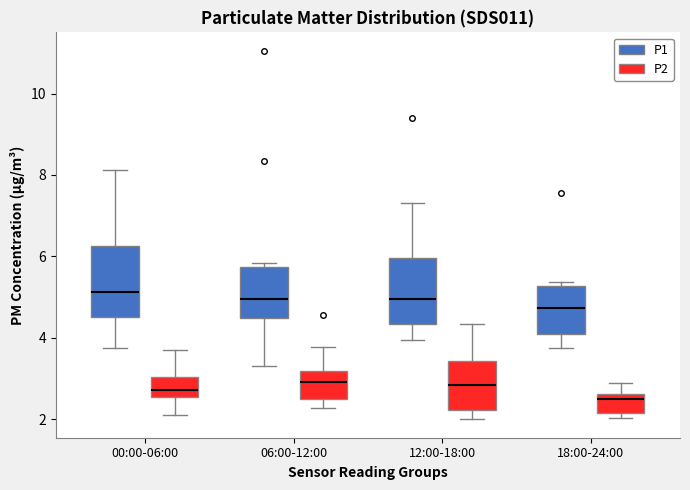

Where does the median line of the box for 00:00-06:00 (P1) sit on the y-axis? The values are not printed on the chart, so give them approximately, as read against the axis.

5.2